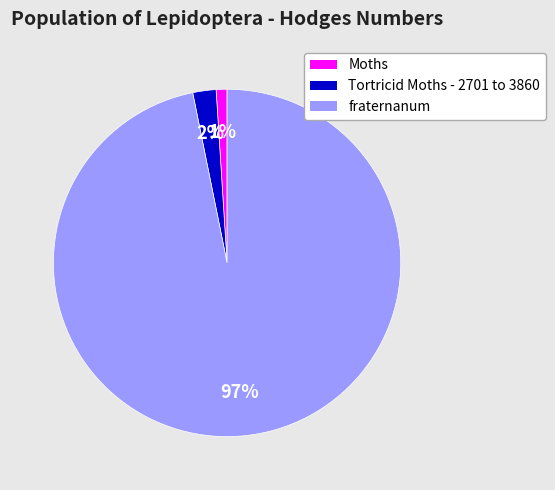

Which slice is the smallest?

Moths